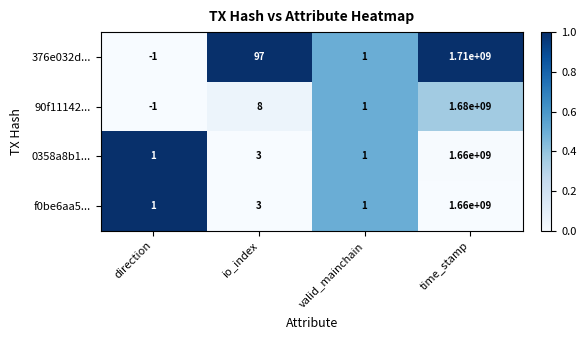

Is it true that 90f11142... equals 1680000000 at time_stamp?

True